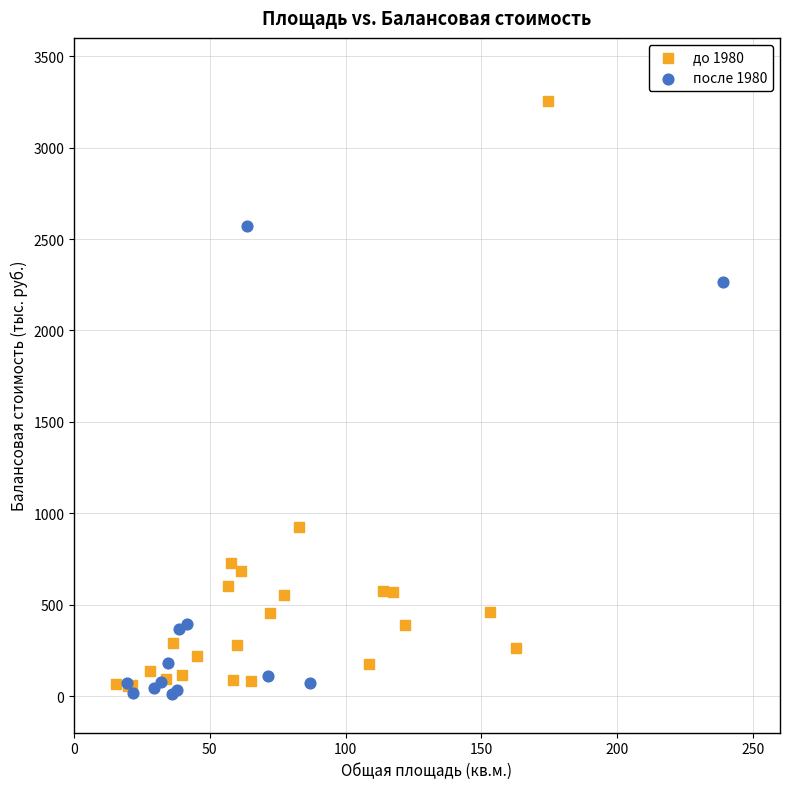

Which series reaches the maximum Y coordinate?

до 1980